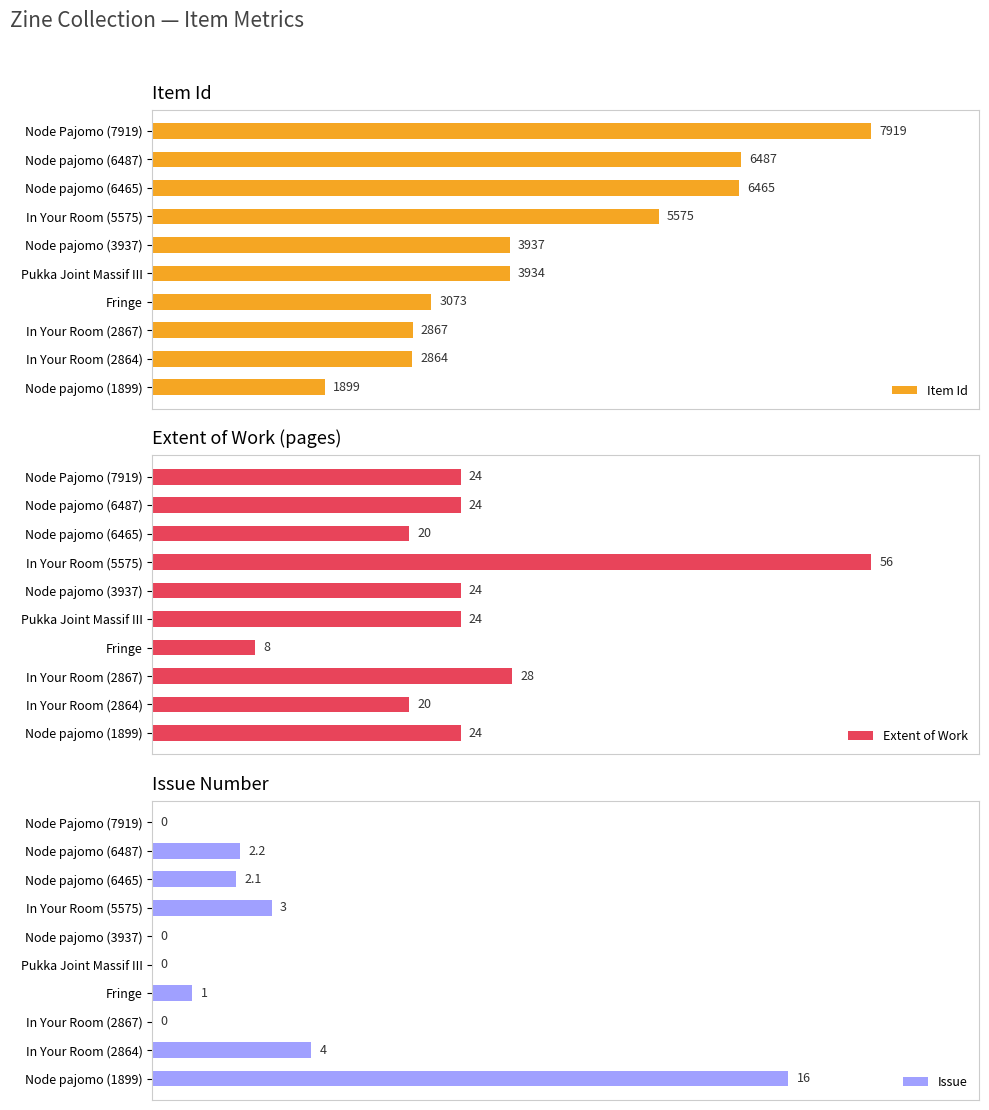

Which category has the lowest value in the Extent of Work series?

Fringe